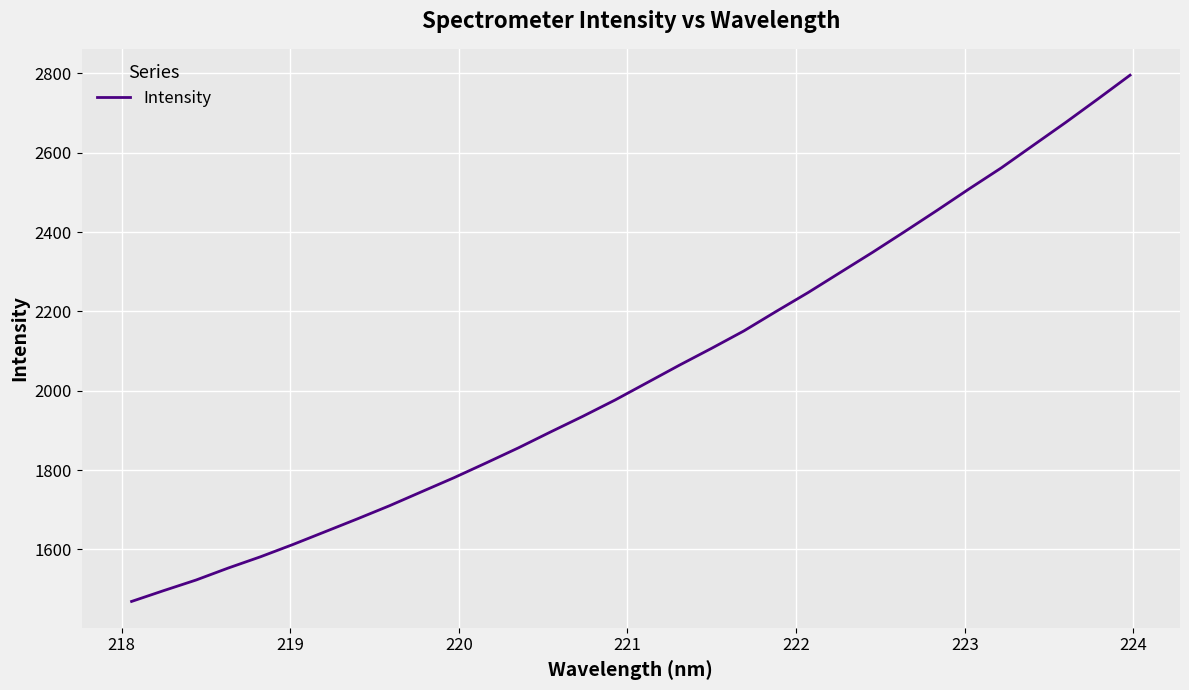

What is the difference between the maximum and minimum values?

1326.9